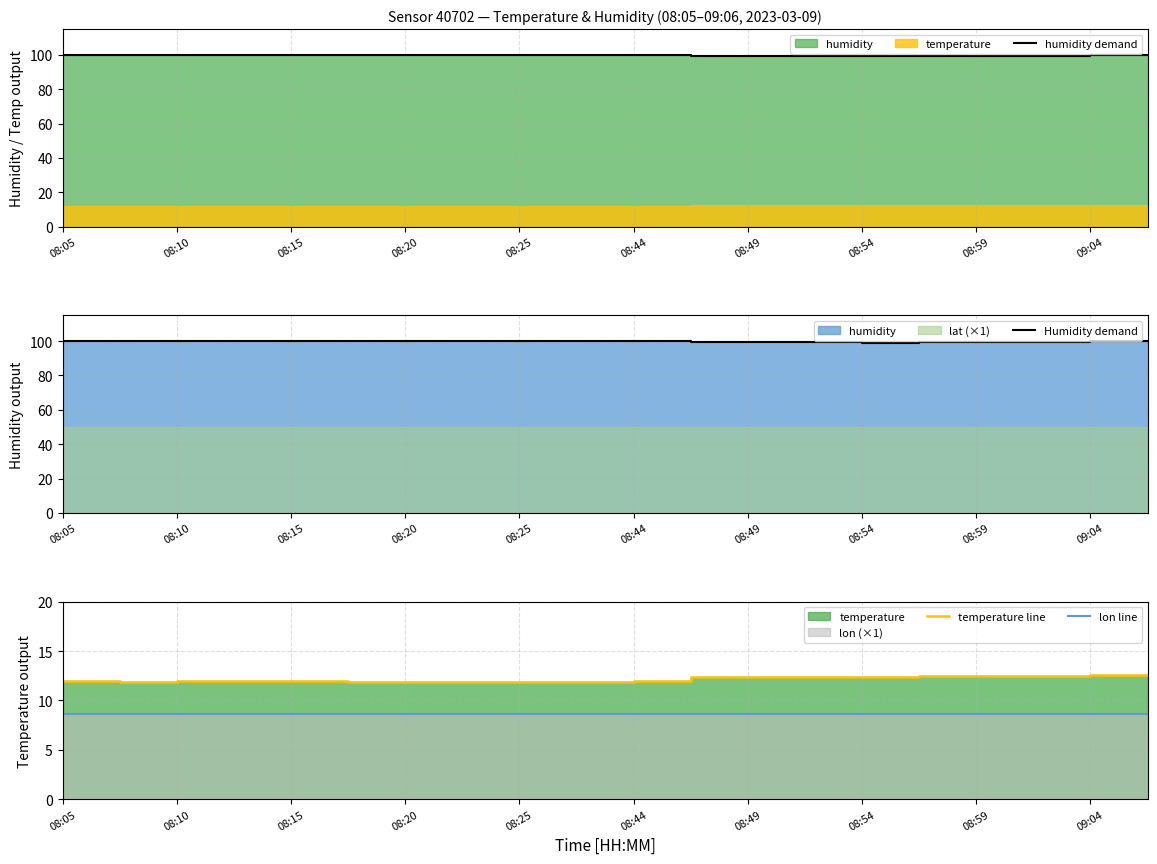

What is the approximate value of lon line at 08:10?

8.7